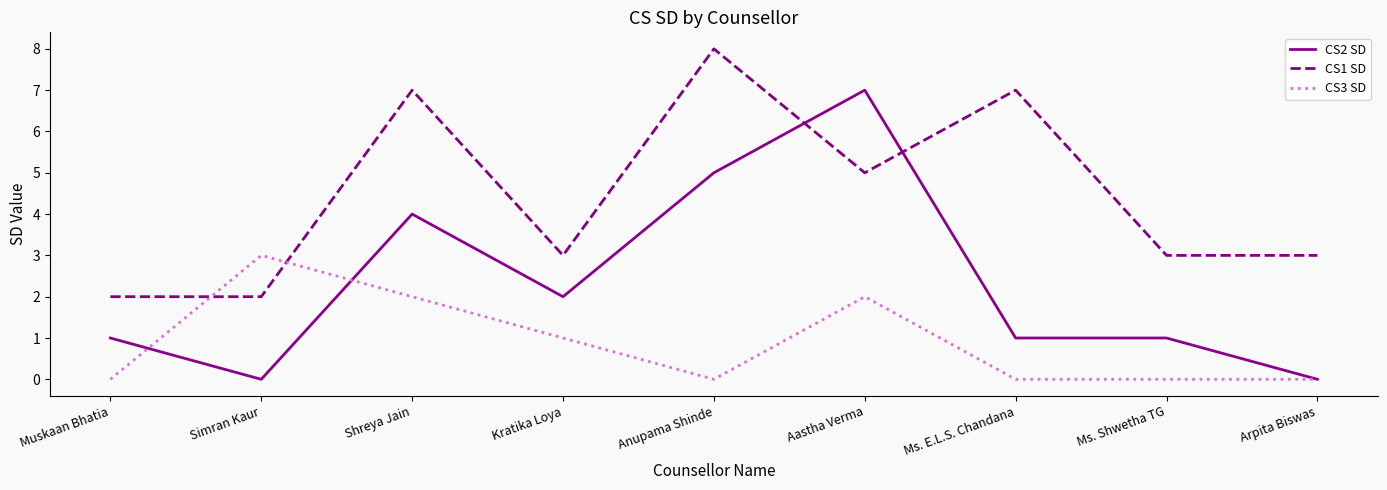

What is the sum of all CS3 SD values?

8